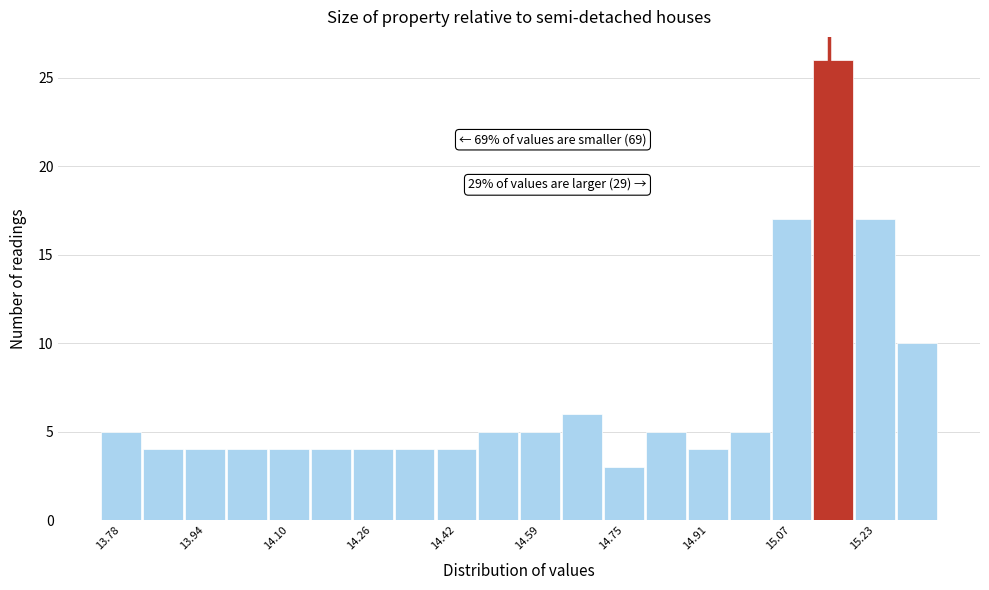

Over which range of the x-axis is the bar tallest?

15.10 to 15.18